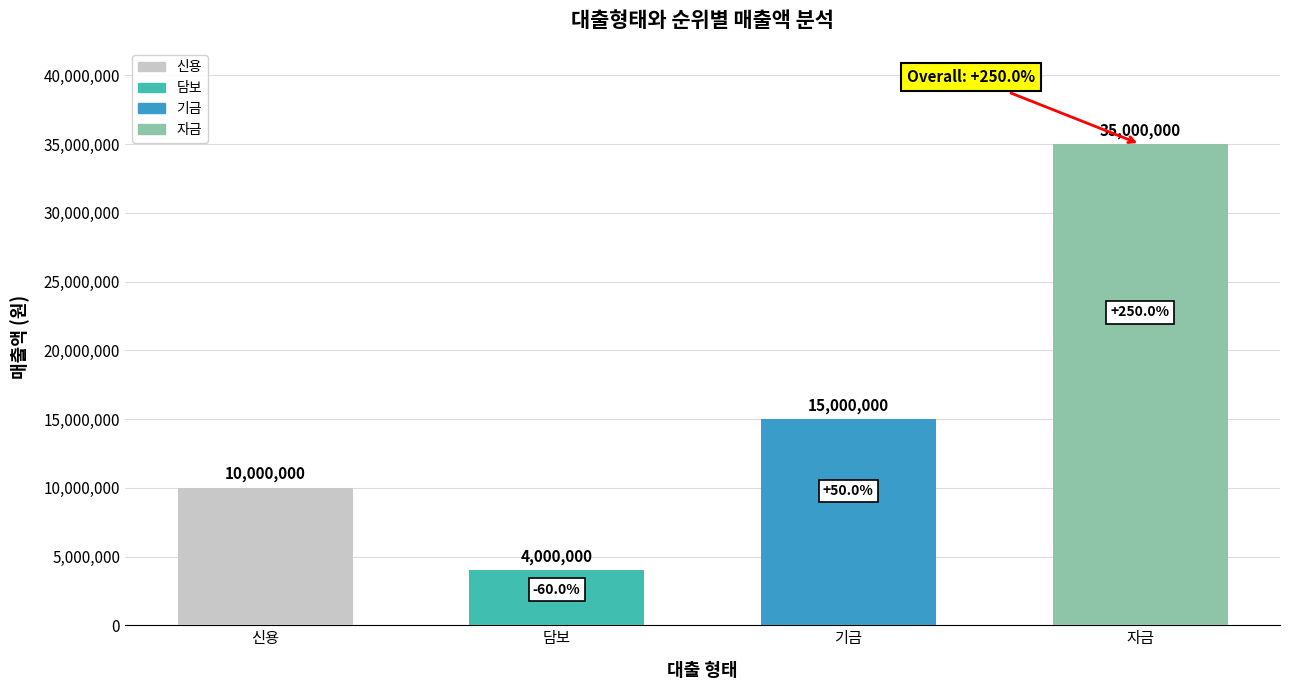

What is the label of the 2nd bar from the left?

담보